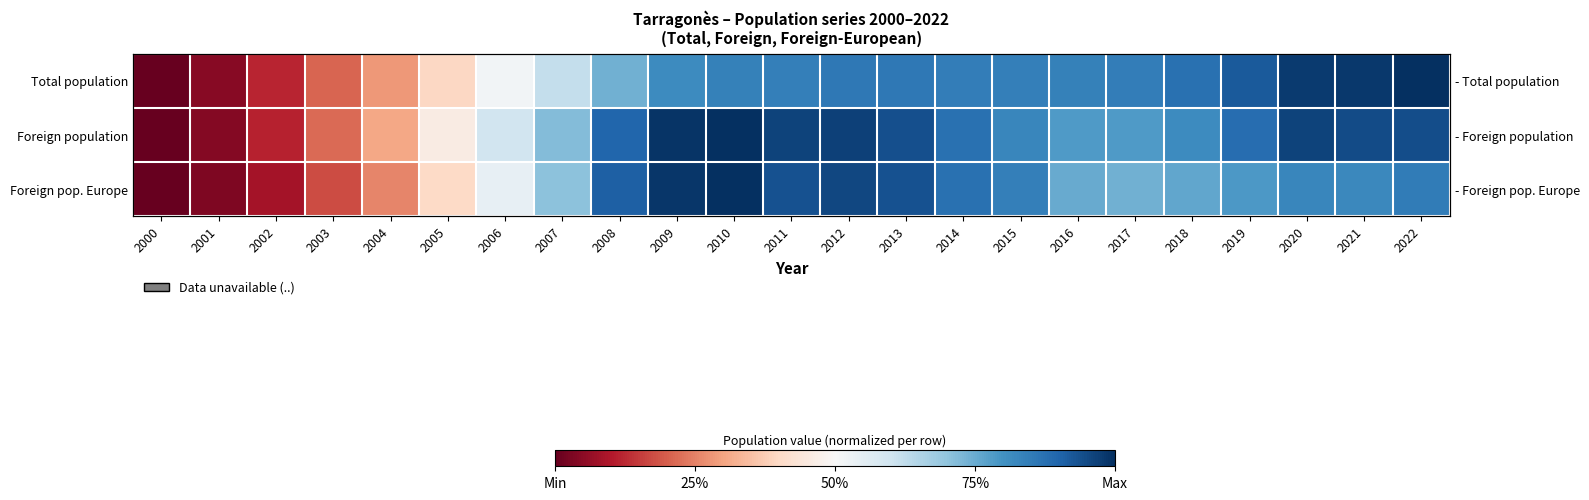

What is the difference between the maximum and minimum values in the Foreign population series?

1.0